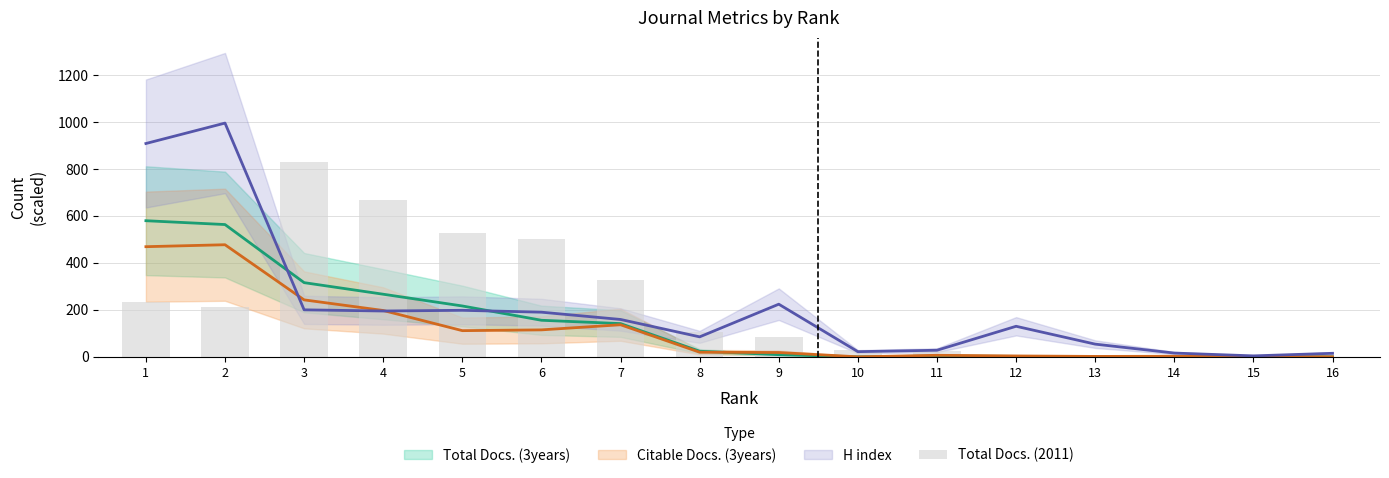

What is the value of the 9th bar from the left?

85